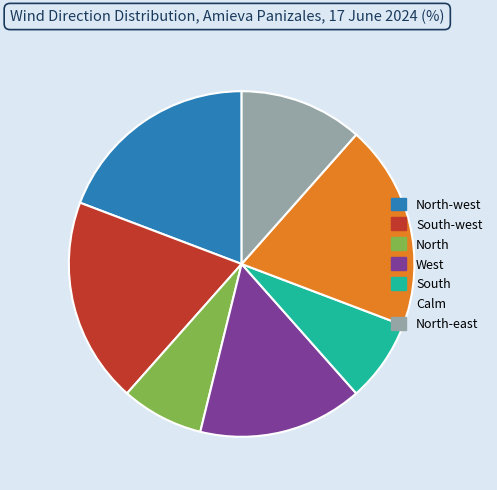

Is there a majority slice in this chart?

No